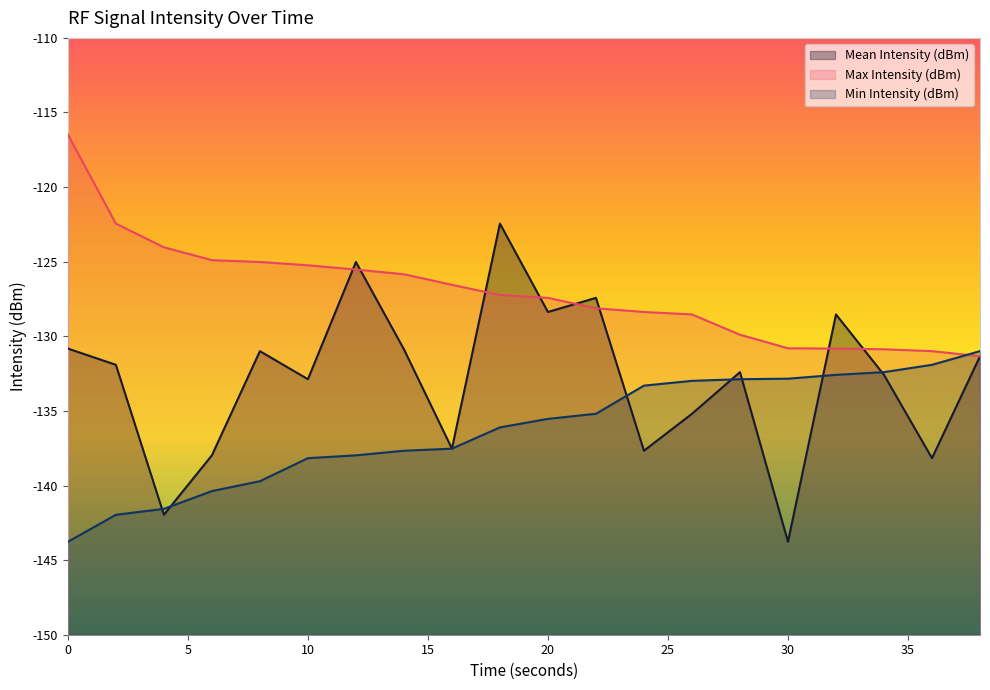

At how many categories does at least one series exceed -127?

10